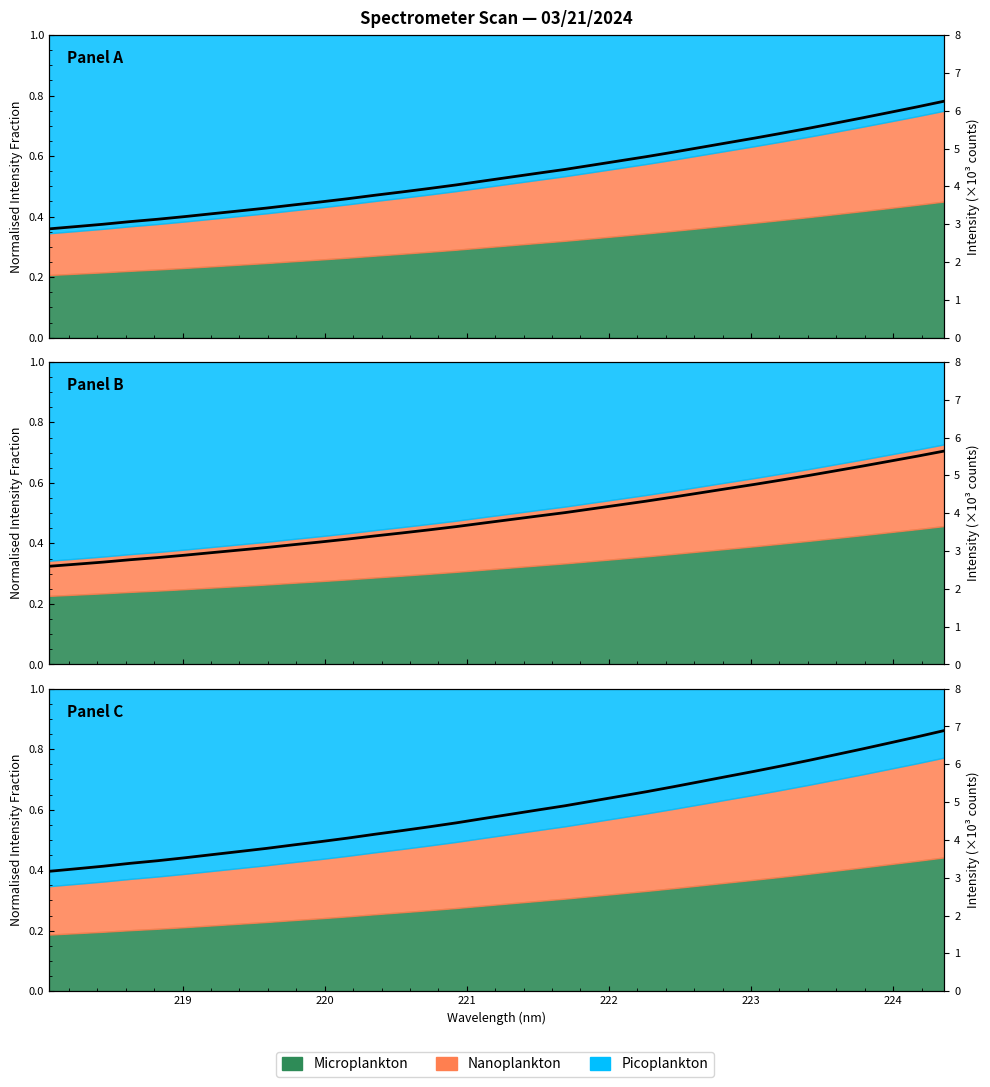

Is it true that the value at 224 is 1.8?

False